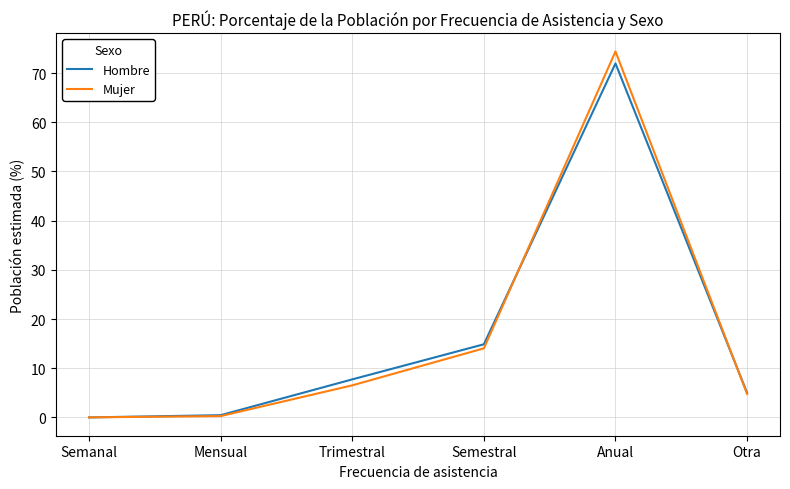

Is this an area chart (filled region under the line)?

No